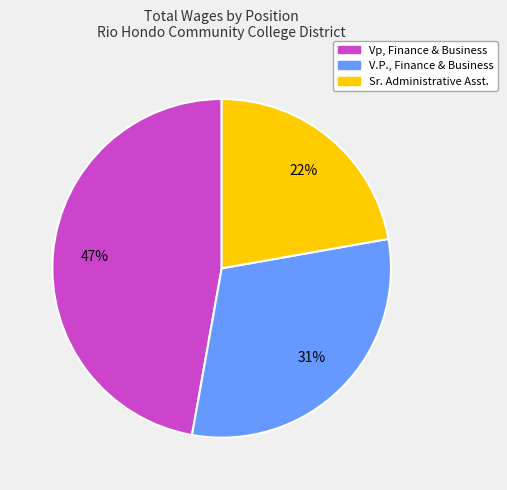

Which has a higher value, Vp, Finance & Business or V.P., Finance & Business?

Vp, Finance & Business